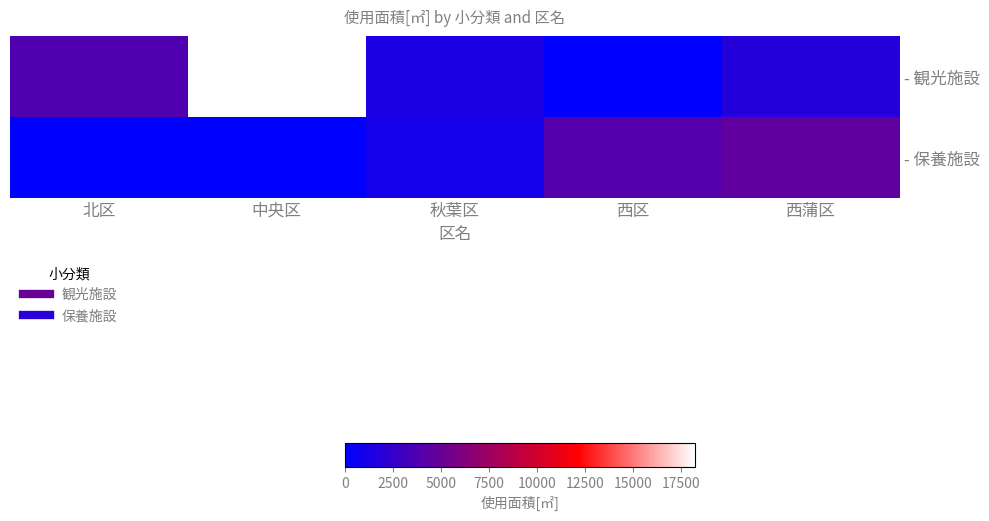

Rank the series at 秋葉区 from highest to lowest value.

- 観光施設, - 保養施設